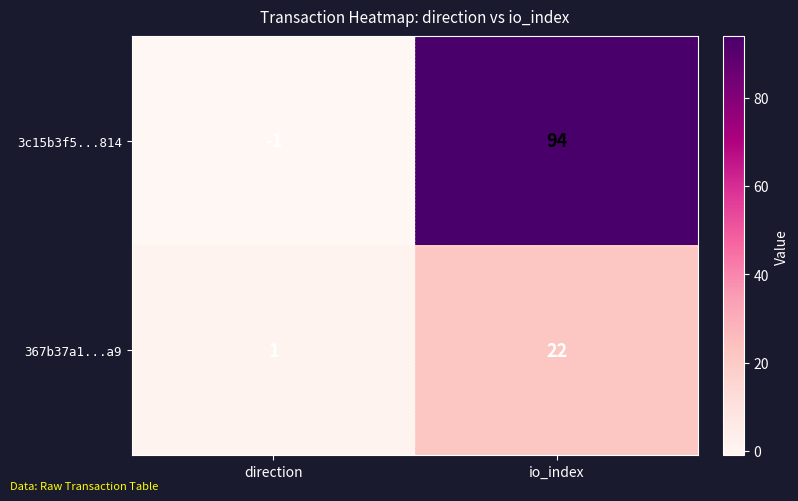

Which series has the largest total across all categories?

3c15b3f5...814